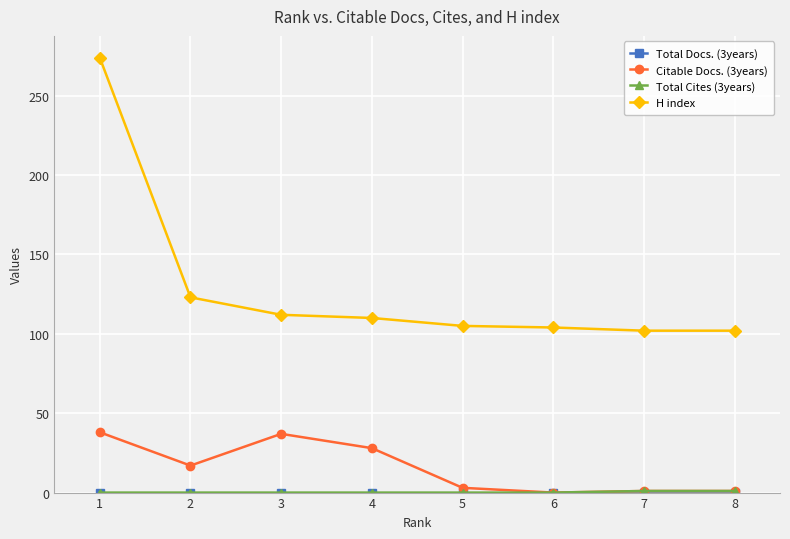

True or false: H index and Citable Docs. (3years) intersect in this chart.

False